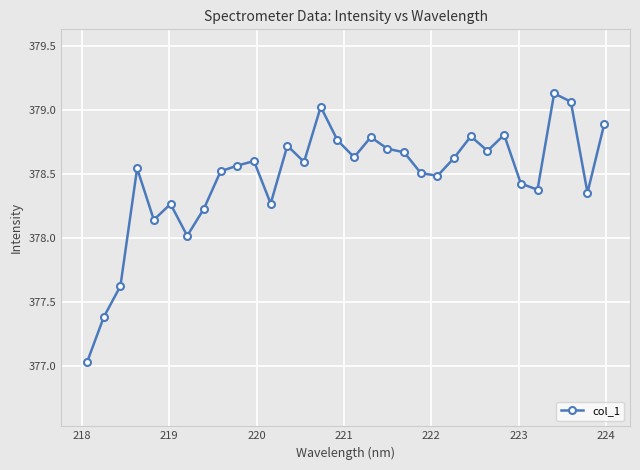

What is the value of the 20th point from the left?

378.7